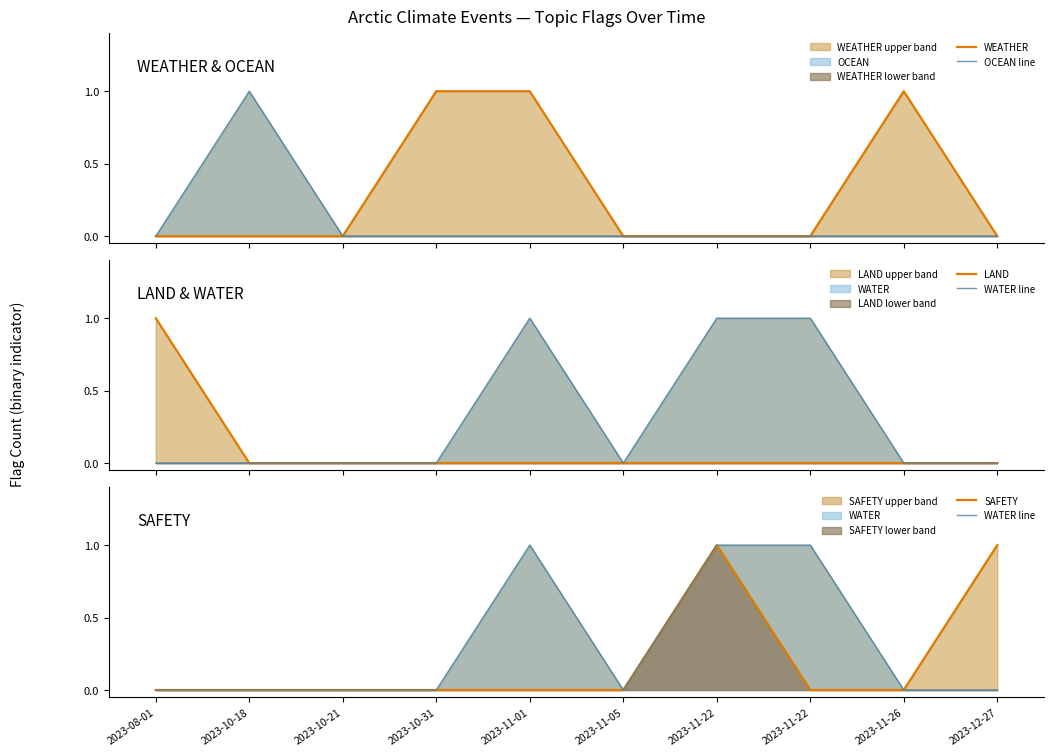

True or false: SAFETY has a value of 0 at 2023-11-22.

True